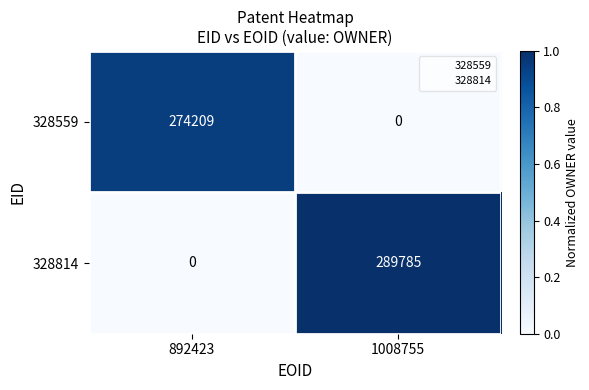

Which series changed the most between 892423 and 1008755?

328814